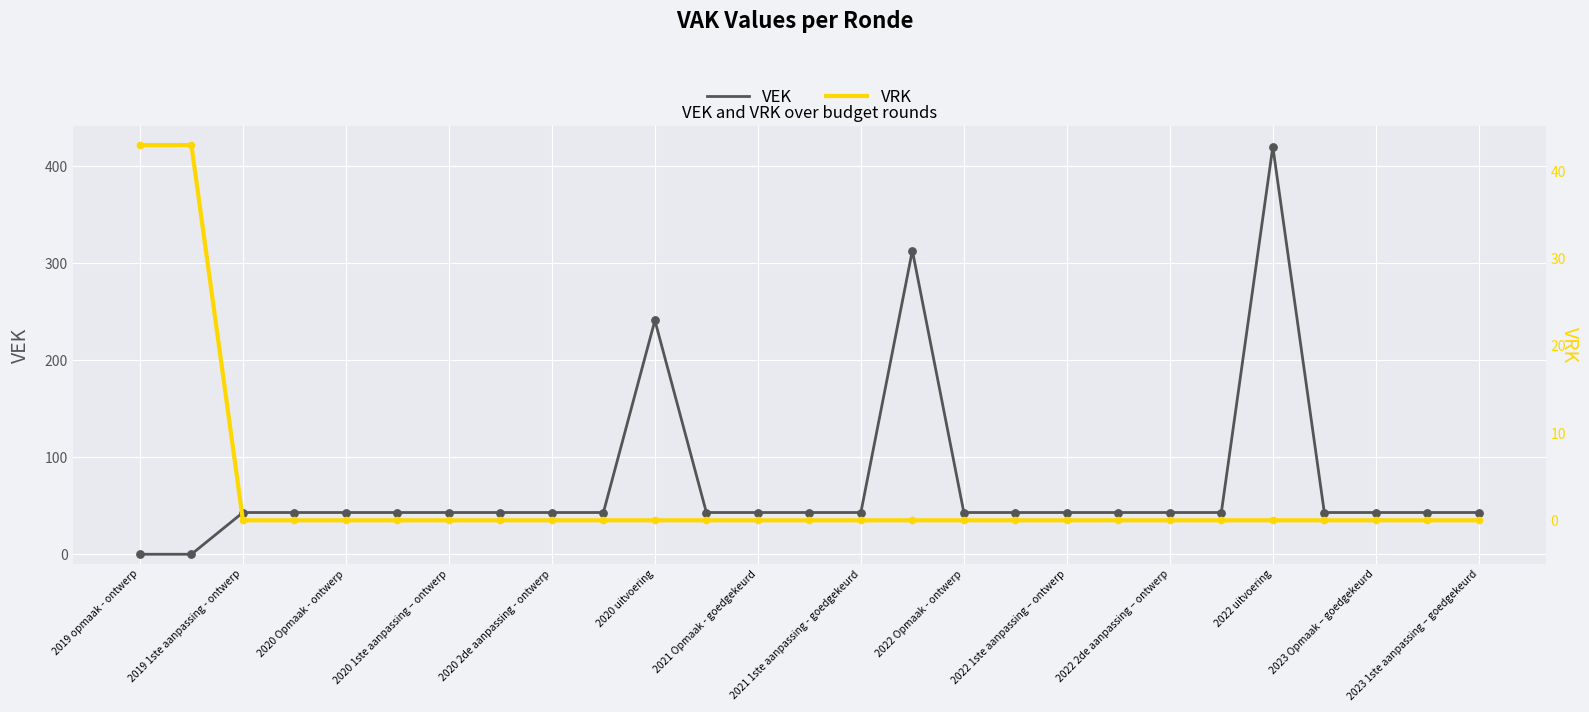

True or false: VEK has a value of 10 at 2020 Opmaak - ontwerp.

False